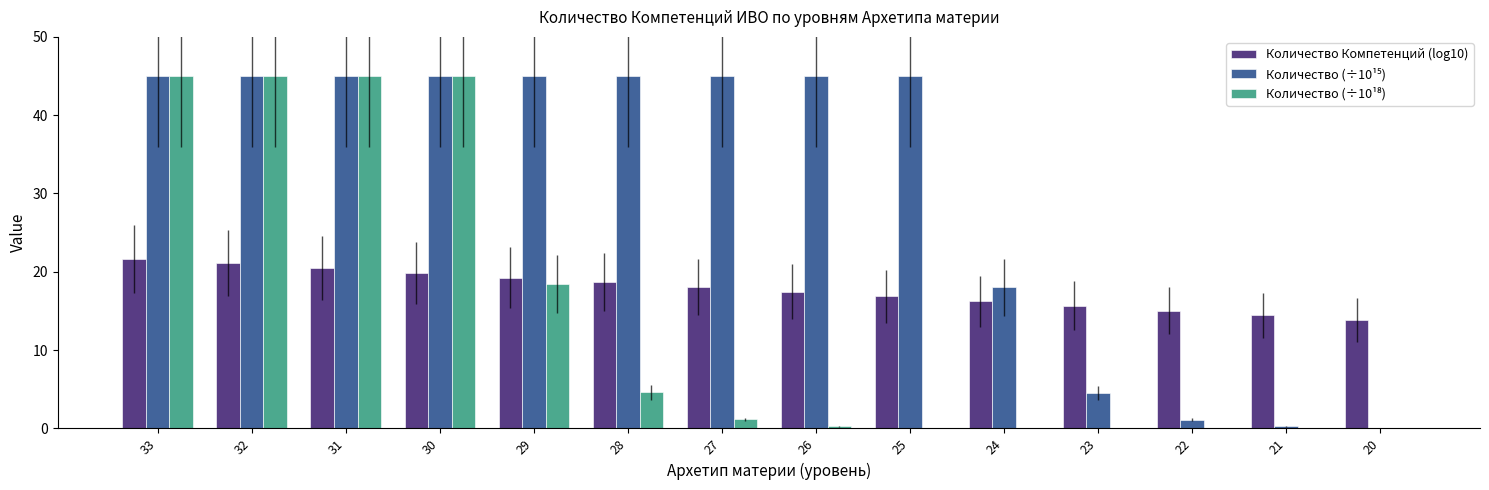

Is it true that Количество Компетенций (log10) equals 18.7 at 28?

True